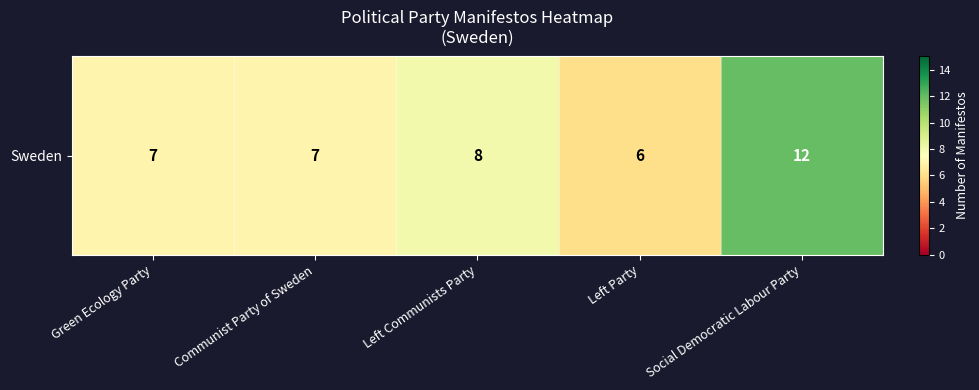

Which has a higher value, Social Democratic Labour Party or Left Party?

Social Democratic Labour Party